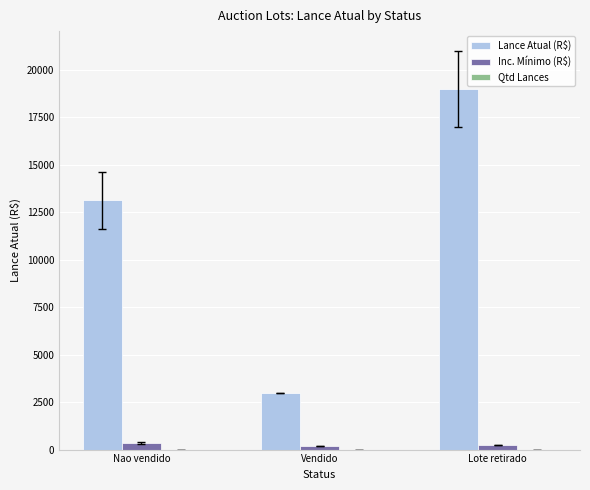

Between Nao vendido and Lote retirado, which series saw the biggest shift?

Lance Atual (R$)